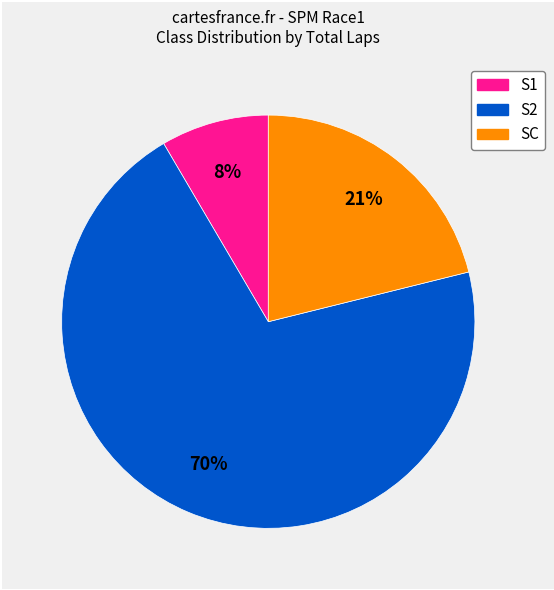

How many segments does this pie chart have?

3